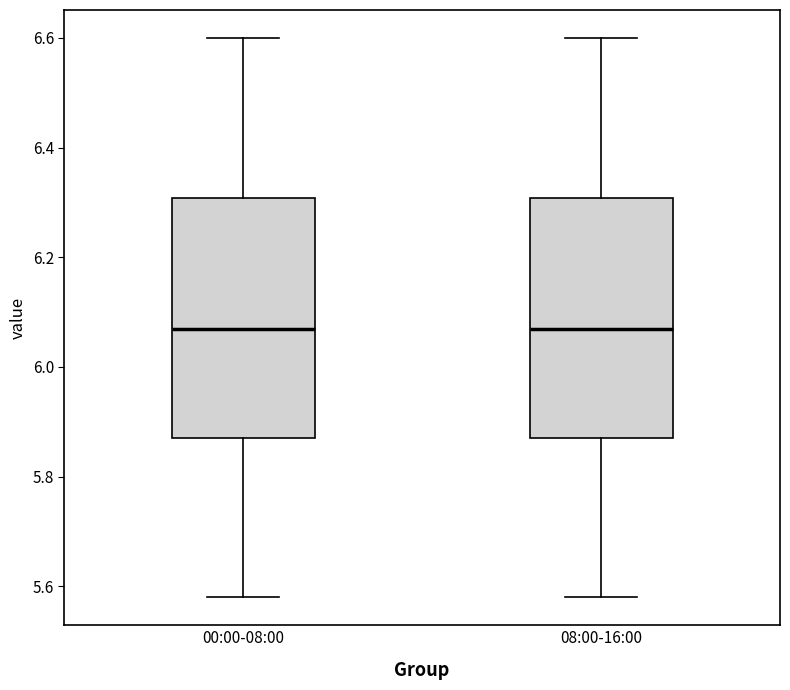

Reading left to right, transcribe this box plot: for each box, give where its median line is, the range the box spans, and where its two whiskers end, as read against the y-axis. The values are not printed on the chart, so give them approximately, as read against the axis.

00:00-08:00: median 6.08, box 5.88 to 6.30, whiskers 5.58 to 6.60
08:00-16:00: median 6.08, box 5.88 to 6.30, whiskers 5.58 to 6.60